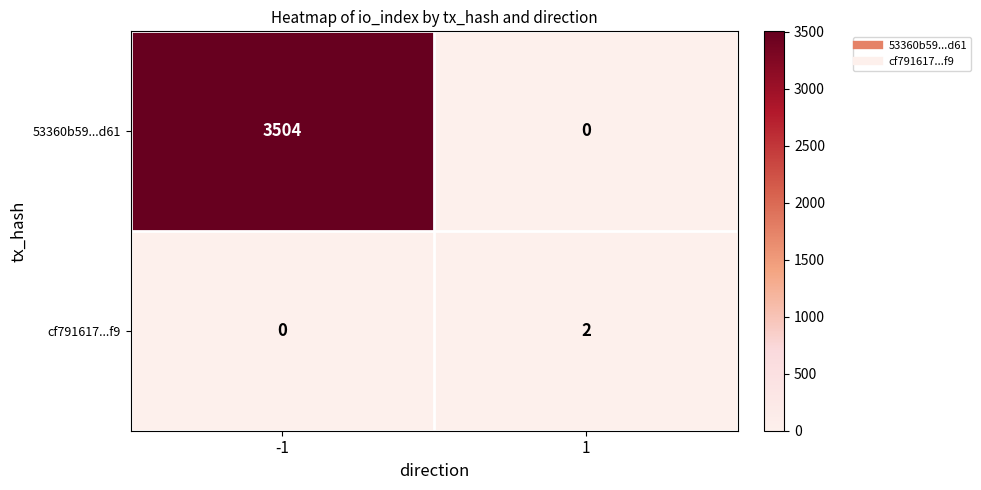

Reading right to left, list all the values displayed in this chart.

53360b59...d61: 1=0	-1=3504
cf791617...f9: 1=2	-1=0